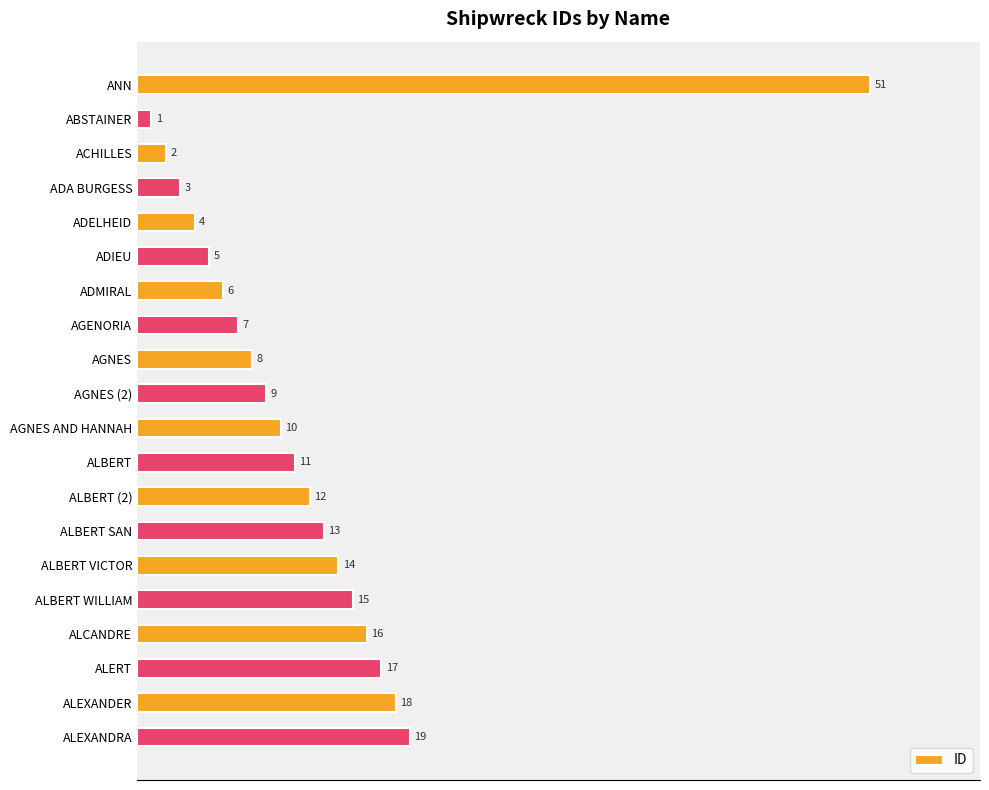

Approximately how many times larger is the value at ALEXANDER compared to AGENORIA?

2.6